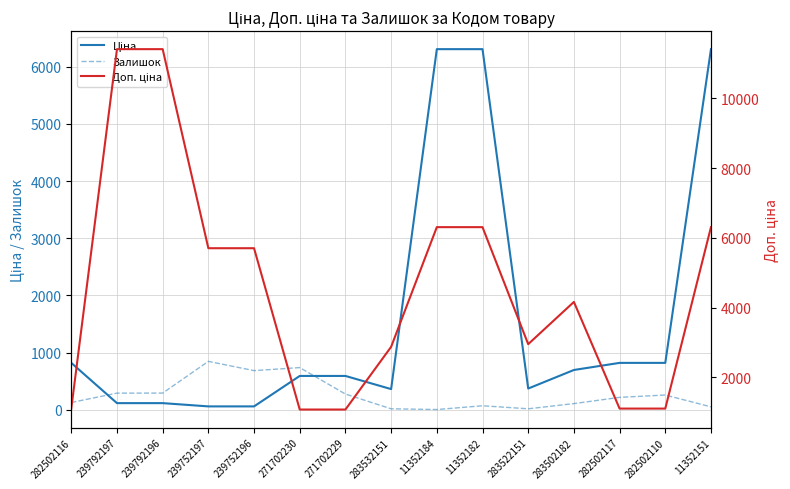

Between 239752196 and 283522151, which is larger?

283522151